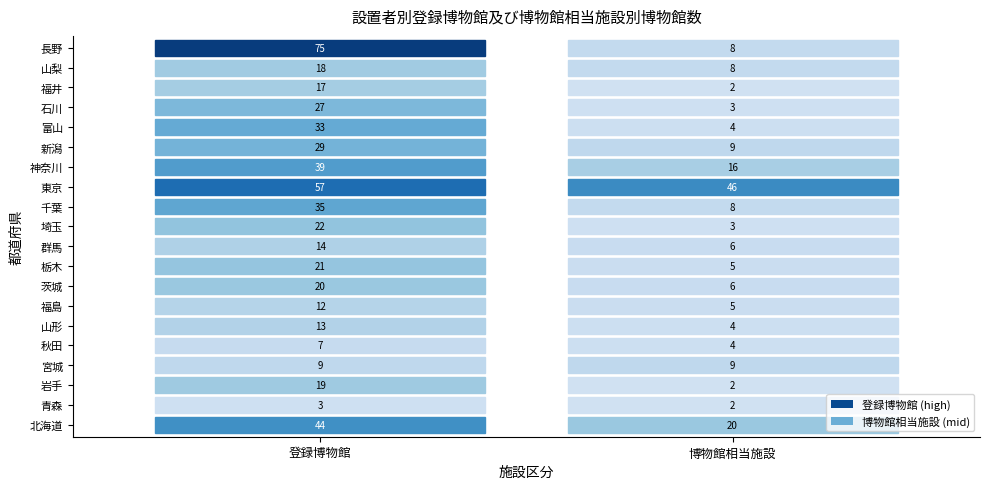

What is the total value across all series at 登録博物館?

514